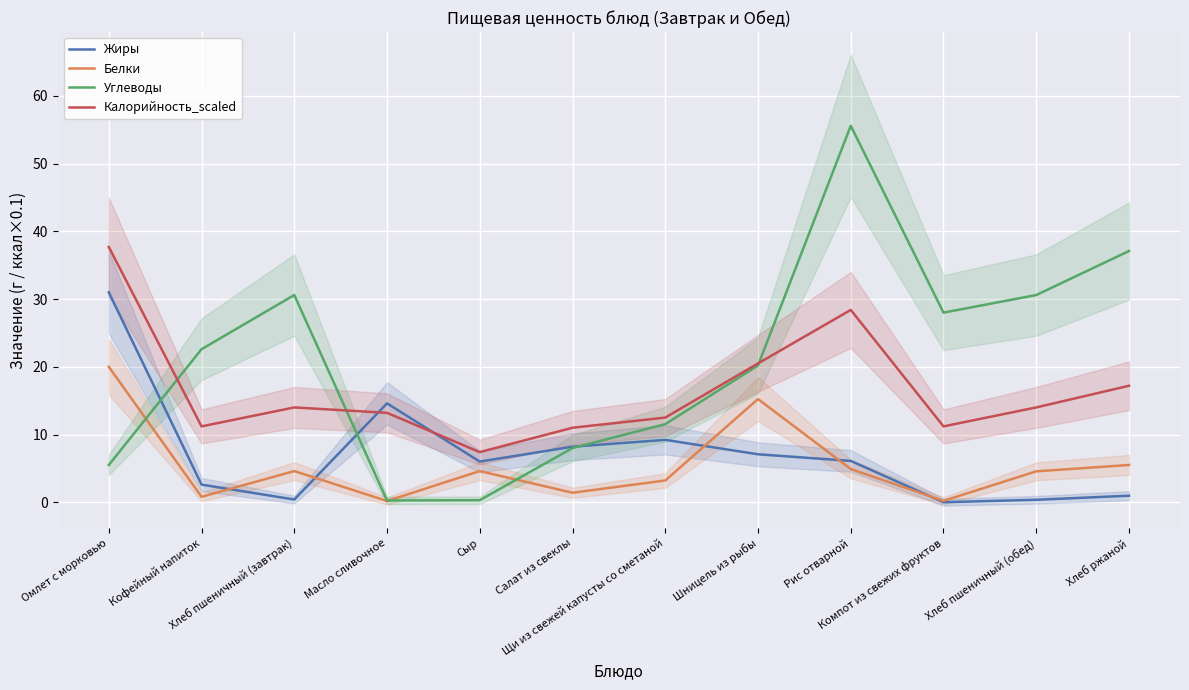

Rank the categories by Белки value from highest to lowest.

Омлет с морковью, Шницель из рыбы, Хлеб ржаной, Рис отварной, Хлеб пшеничный (завтрак), Сыр, Хлеб пшеничный (обед), Щи из свежей капусты со сметаной, Салат из свеклы, Кофейный напиток, Компот из свежих фруктов, Масло сливочное